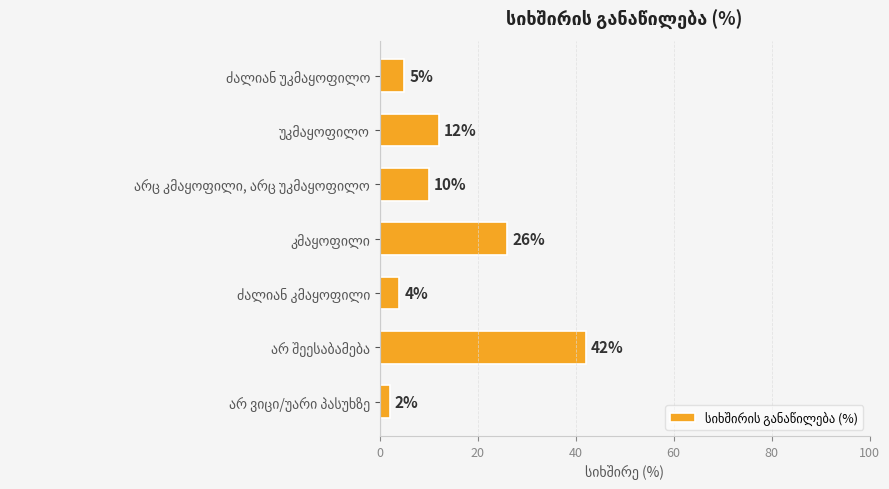

What is the value of the 7th bar from the top?

2